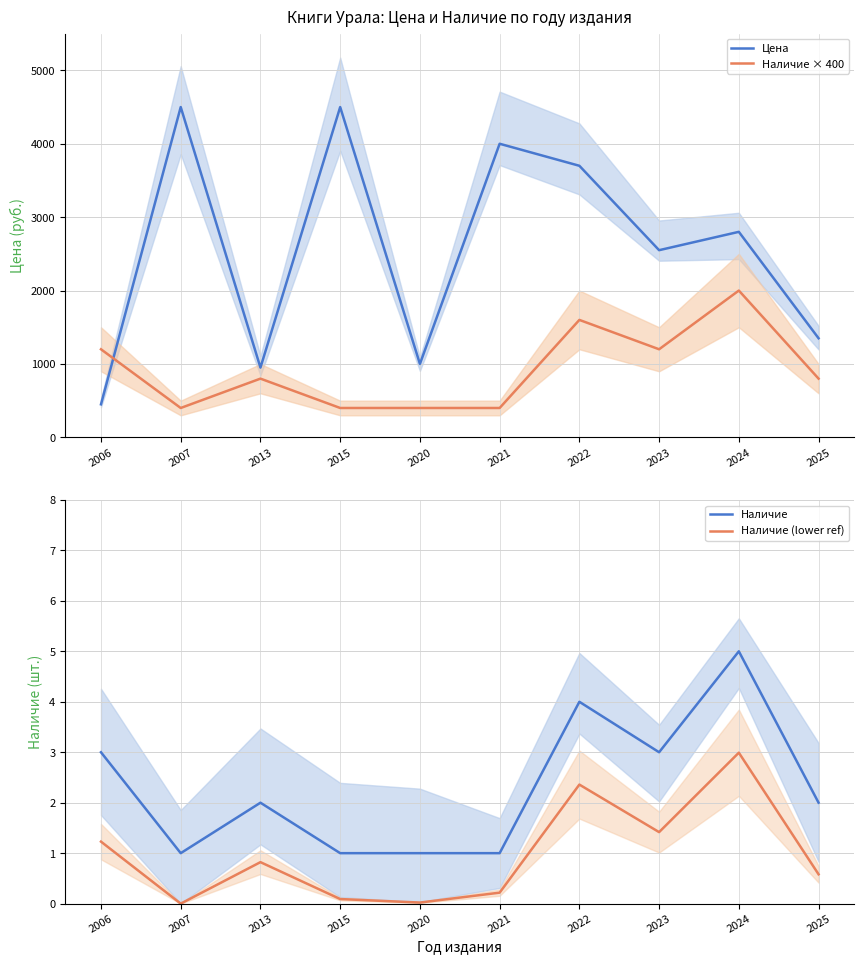

The value of Цена at 2022 is 5197.6. True or false?

False